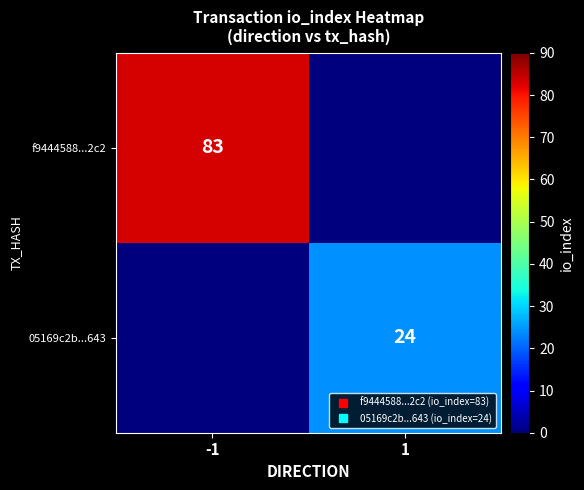

The 05169c2b...643 series shows 0 at -1. True or false?

True